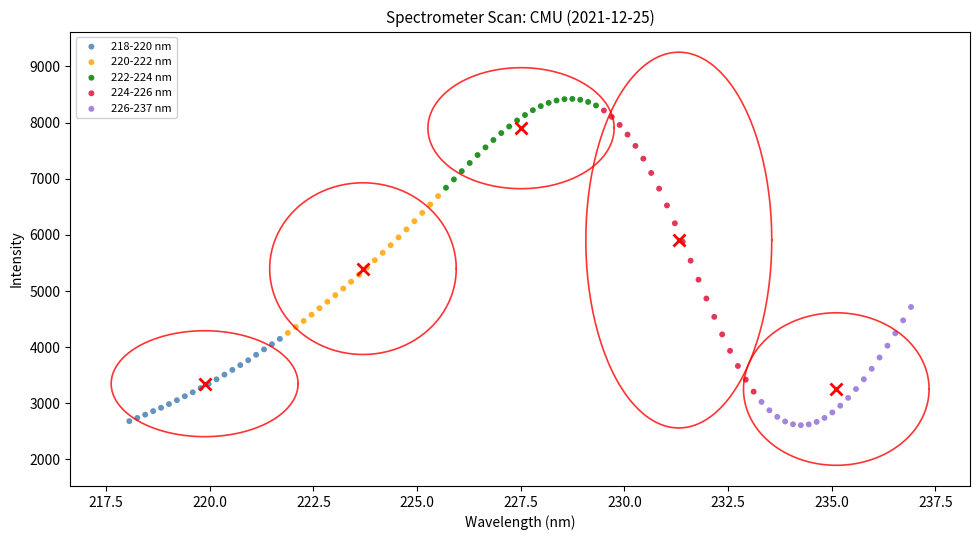

What are all the series names shown in the legend?

218-220 nm, 220-222 nm, 222-224 nm, 224-226 nm, 226-237 nm